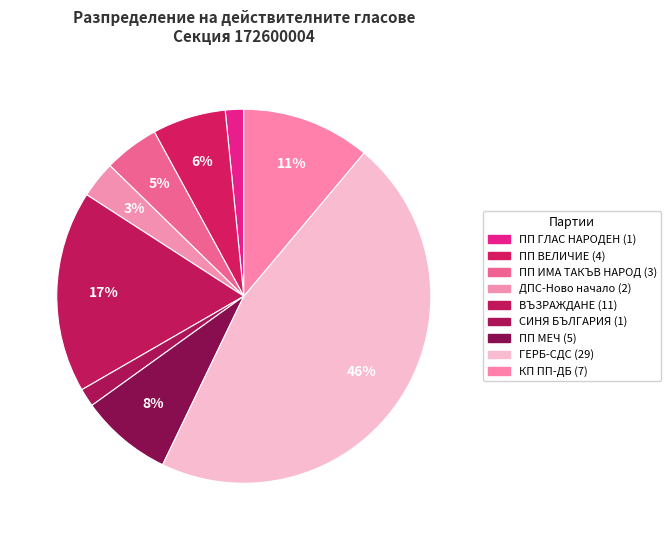

Is there any slice that represents more than half of the pie?

No